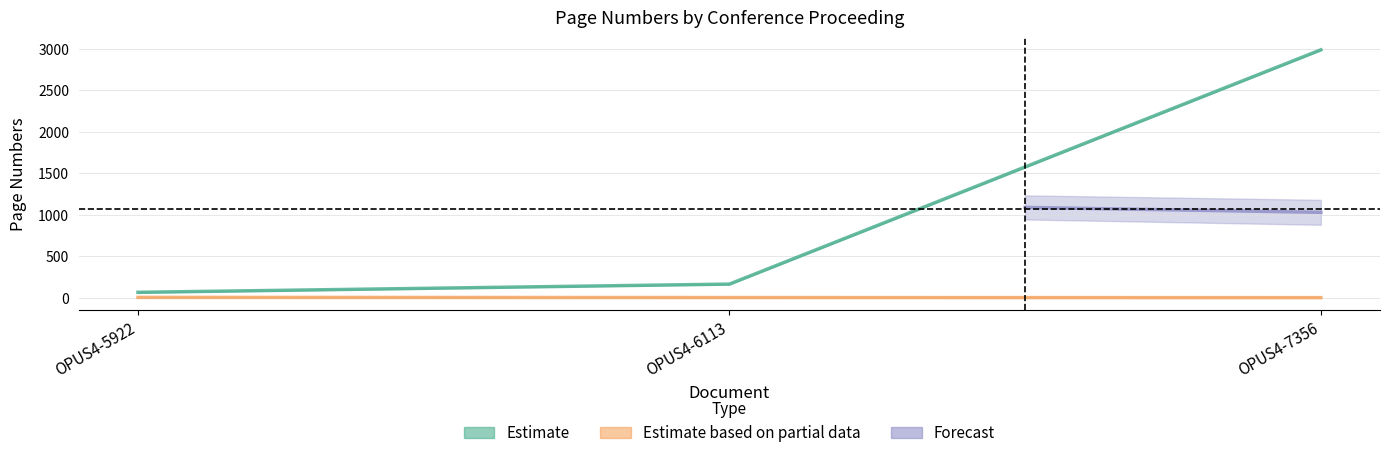

Reading left to right, what are all the values shown in this chart?

Mid page (Estimate): OPUS4-5922=67.0	OPUS4-6113=166.0	OPUS4-7356=2986.5
Seitenzahl (Estimate partial): OPUS4-5922=6.0	OPUS4-6113=4.0	OPUS4-7356=3.0